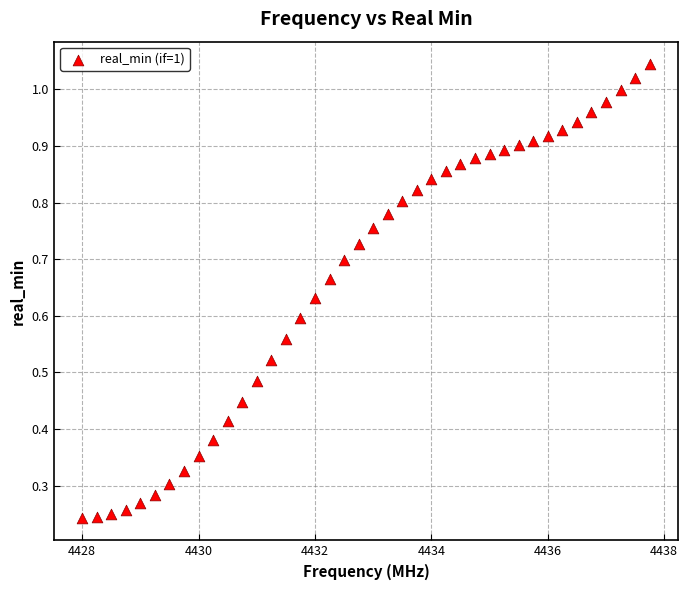

What is the range of X values (max minus min)?

9.8